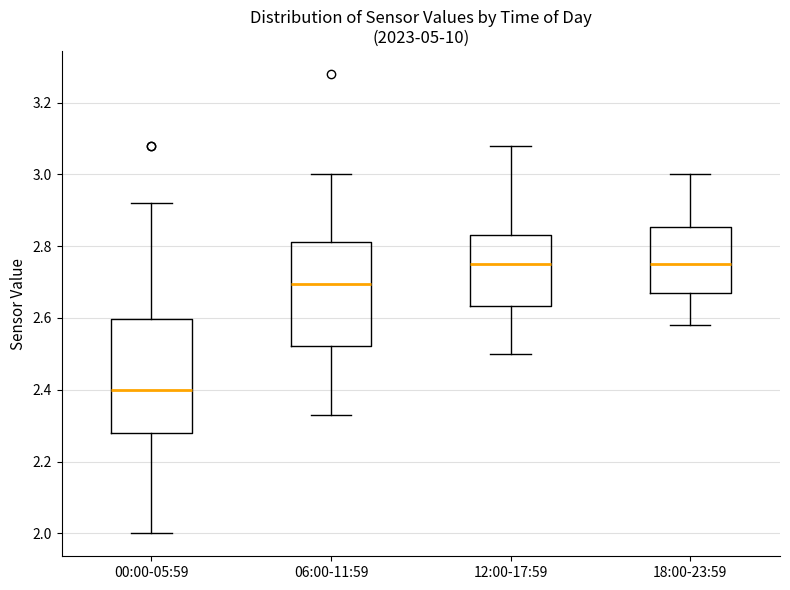

Where does the median line of the box for 00:00-05:59 sit on the y-axis? The values are not printed on the chart, so give them approximately, as read against the axis.

2.40